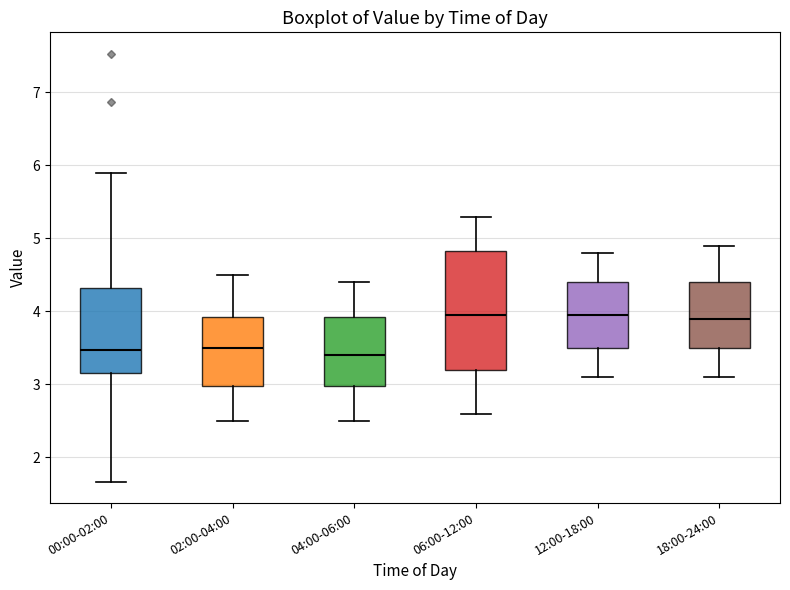

Which box is the tallest, from its lower edge to its upper edge?

06:00-12:00